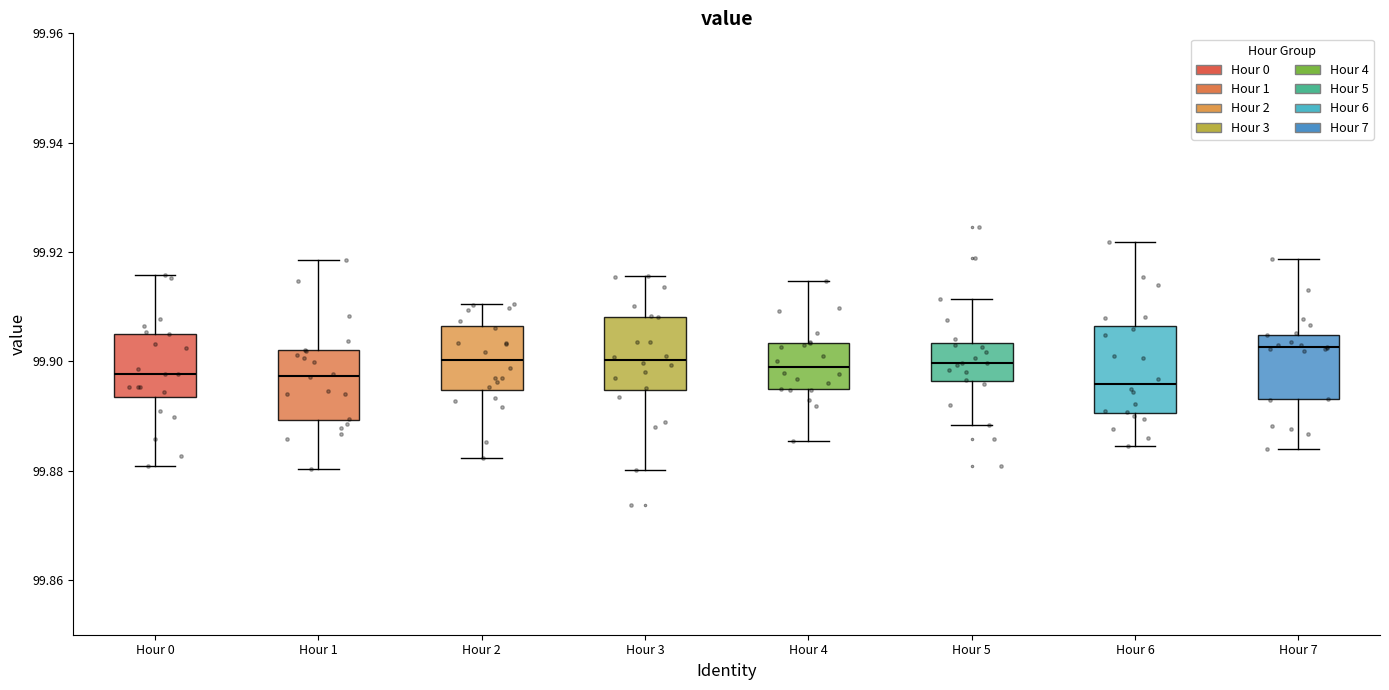

Reading left to right, read every box against the y-axis: the position of its median line, the range the box covers, and the ends of its whiskers. The values are not printed on the chart, so give them approximately, as read against the axis.

Hour 0: median 99.898, box 99.894 to 99.906, whiskers 99.880 to 99.916
Hour 1: median 99.898, box 99.890 to 99.902, whiskers 99.880 to 99.918
Hour 2: median 99.900, box 99.894 to 99.906, whiskers 99.882 to 99.910
Hour 3: median 99.900, box 99.894 to 99.908, whiskers 99.880 to 99.916
Hour 4: median 99.898, box 99.894 to 99.904, whiskers 99.886 to 99.914
Hour 5: median 99.900, box 99.896 to 99.904, whiskers 99.888 to 99.912
Hour 6: median 99.896, box 99.890 to 99.906, whiskers 99.884 to 99.922
Hour 7: median 99.902, box 99.894 to 99.904, whiskers 99.884 to 99.918